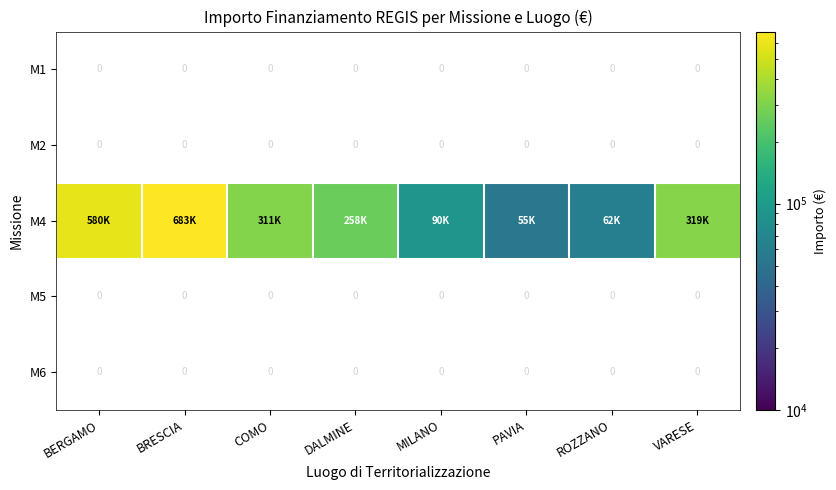

What is the greatest value displayed?

682521.7